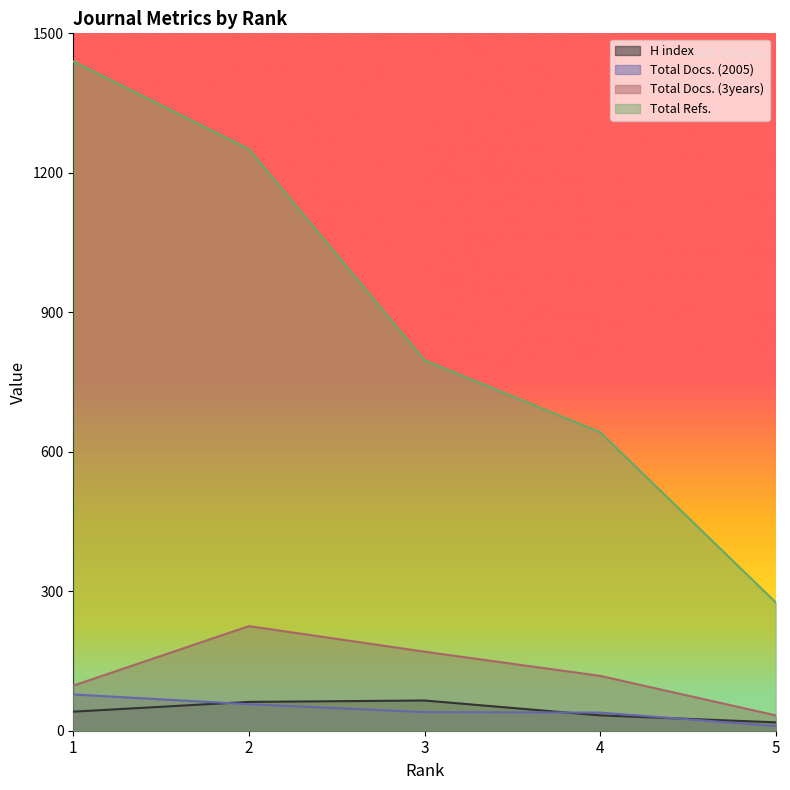

True or false: Total Docs. (2005) and Total Docs. (3years) cross at least once.

False